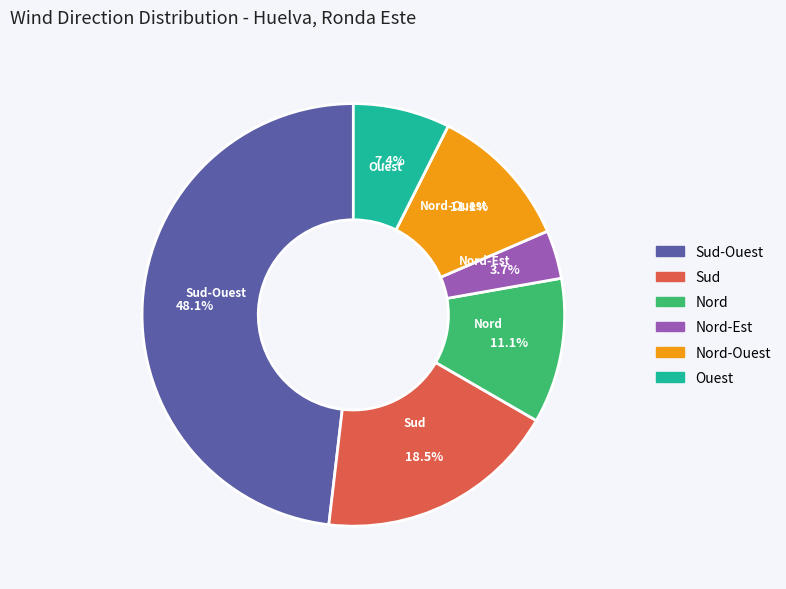

Is there a majority slice in this chart?

No